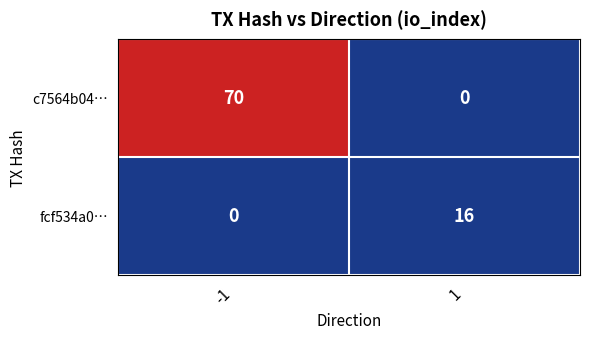

What is the average value of the c7564b04… series?

35